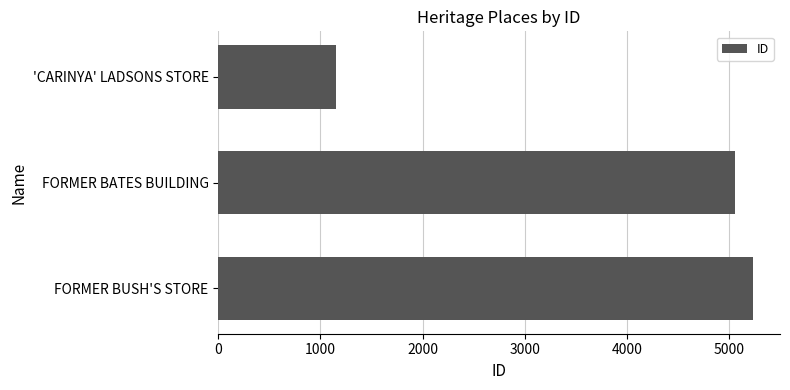

Which label corresponds to the largest value in the chart?

FORMER BUSH'S STORE